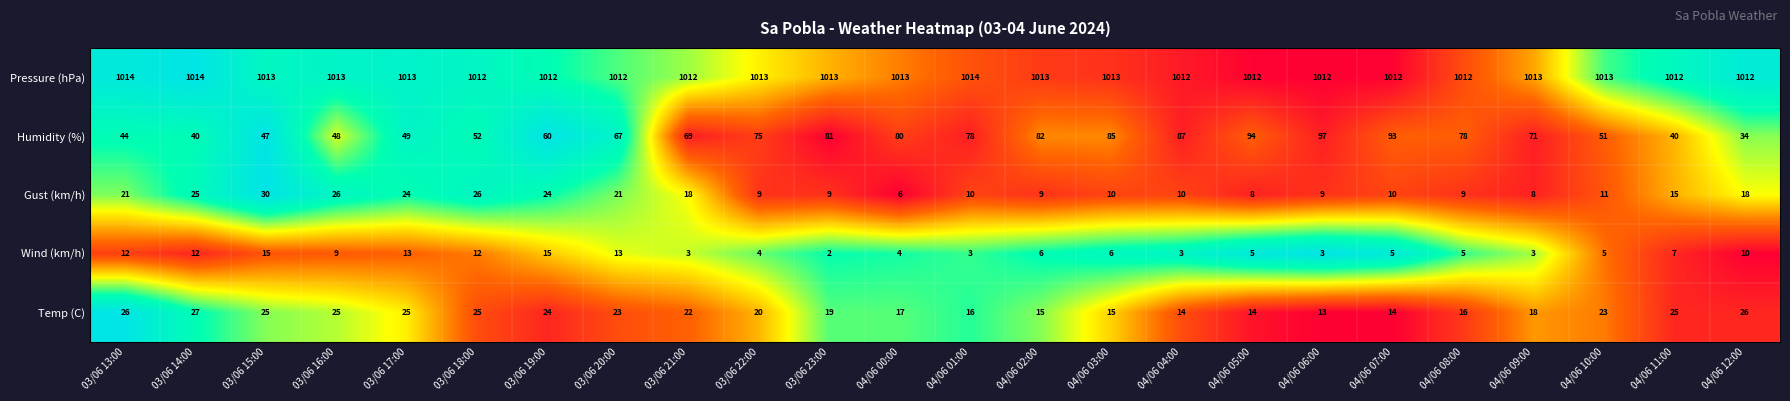

Where does the Temp (C) series first go above 22?

03/06 13:00